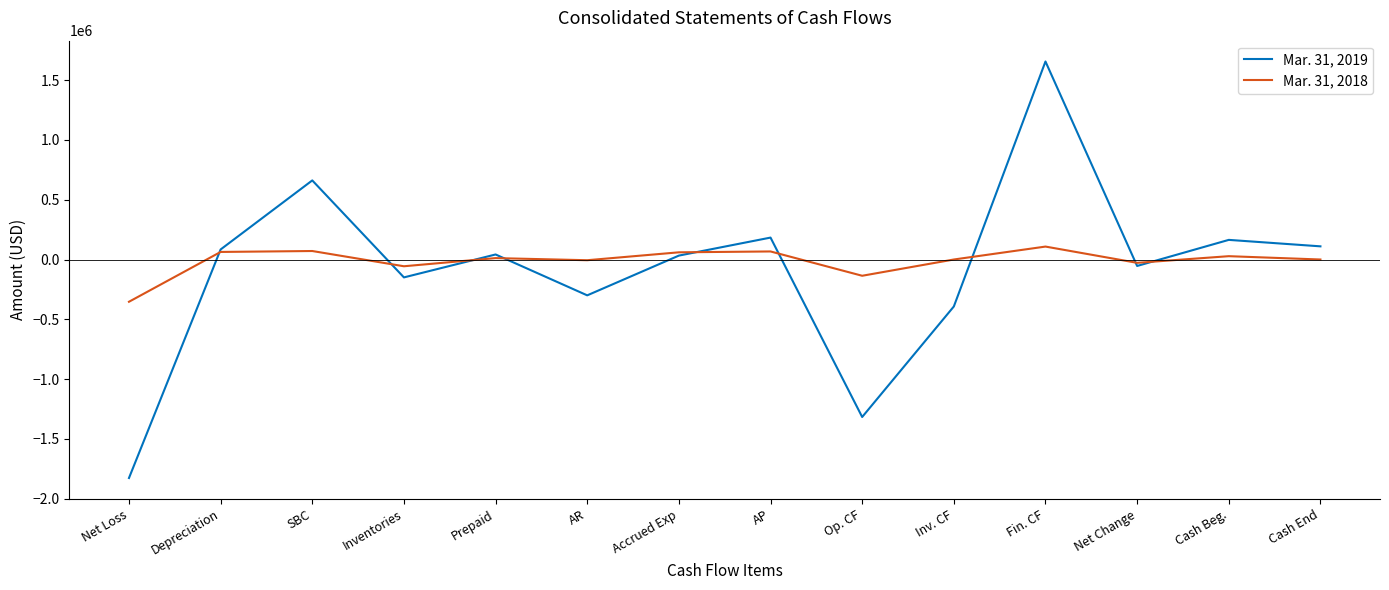

What is the spread (max minus min) of values at Cash End?

110076